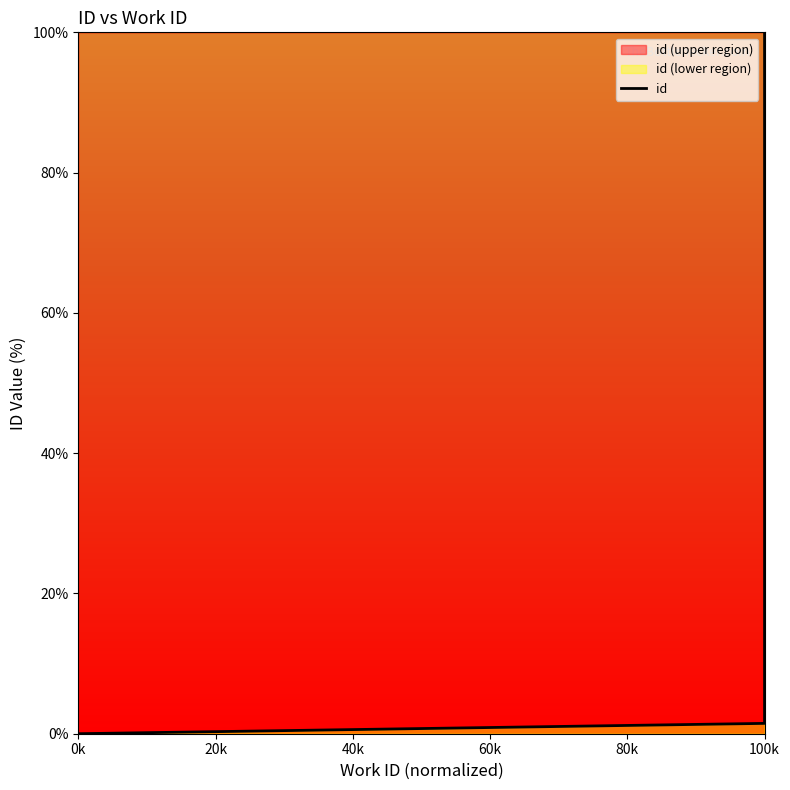

How many distinct data groups are displayed?

1